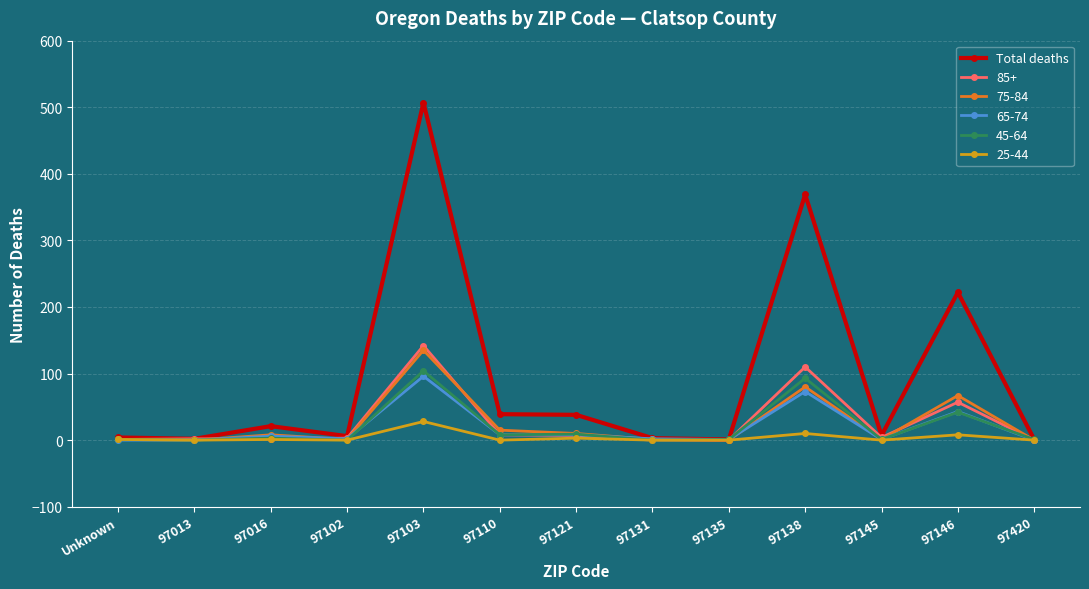

Which series has the largest range (max minus min)?

Total deaths